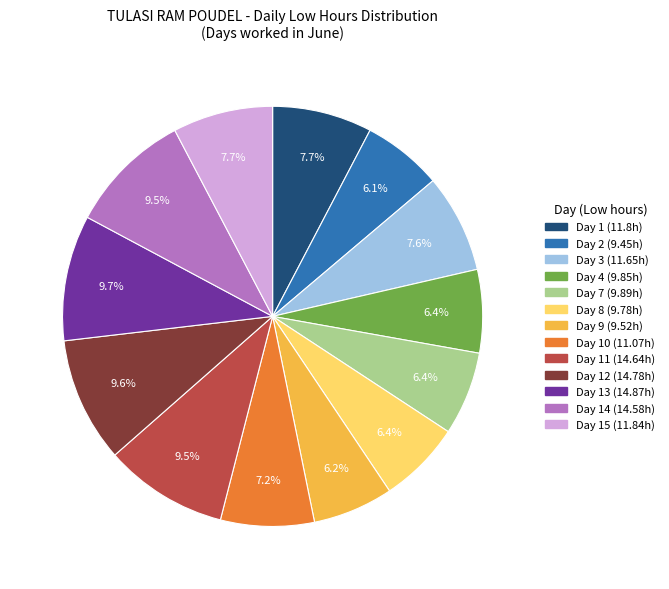

Does any single category account for the majority?

No